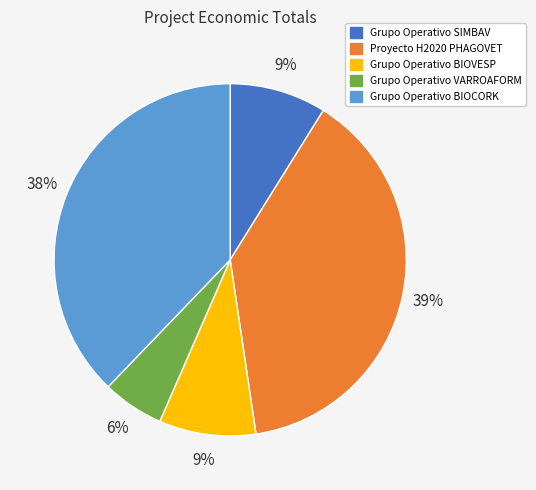

What is the largest slice in the pie chart?

Proyecto H2020 PHAGOVET